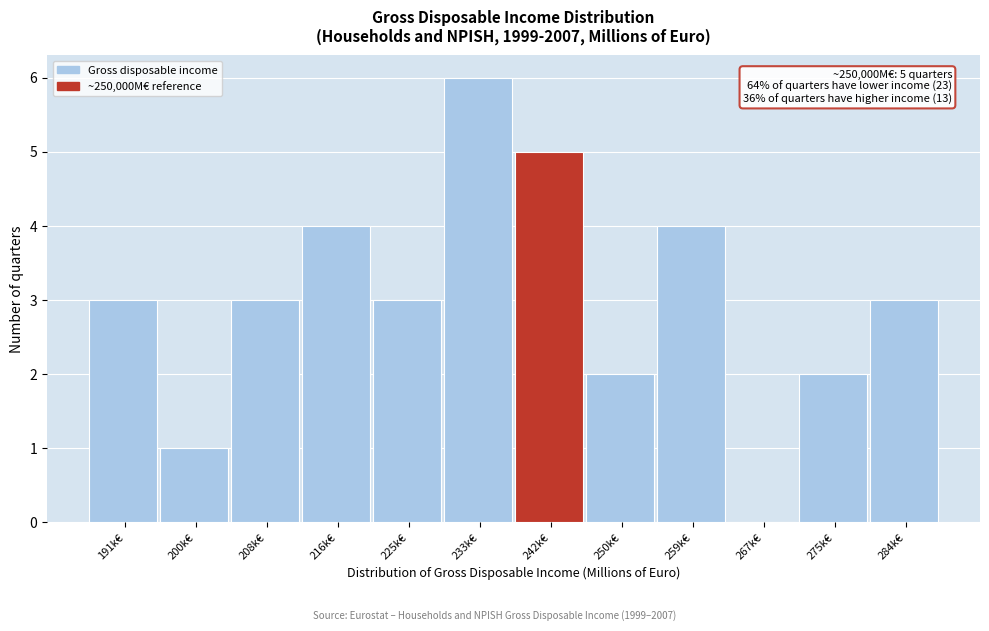

Reading left to right, transcribe all the data shown in this chart.

191k€=3	200k€=1	208k€=3	216k€=4	225k€=3	233k€=6	242k€=5	250k€=2	259k€=4	267k€=0	275k€=2	284k€=3